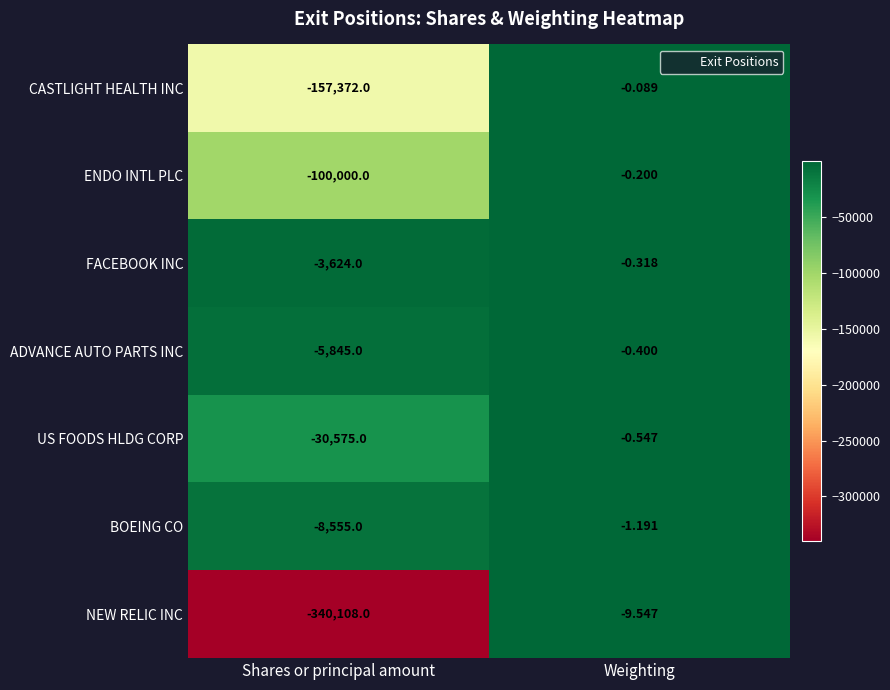

Which series has the widest spread of values?

NEW RELIC INC